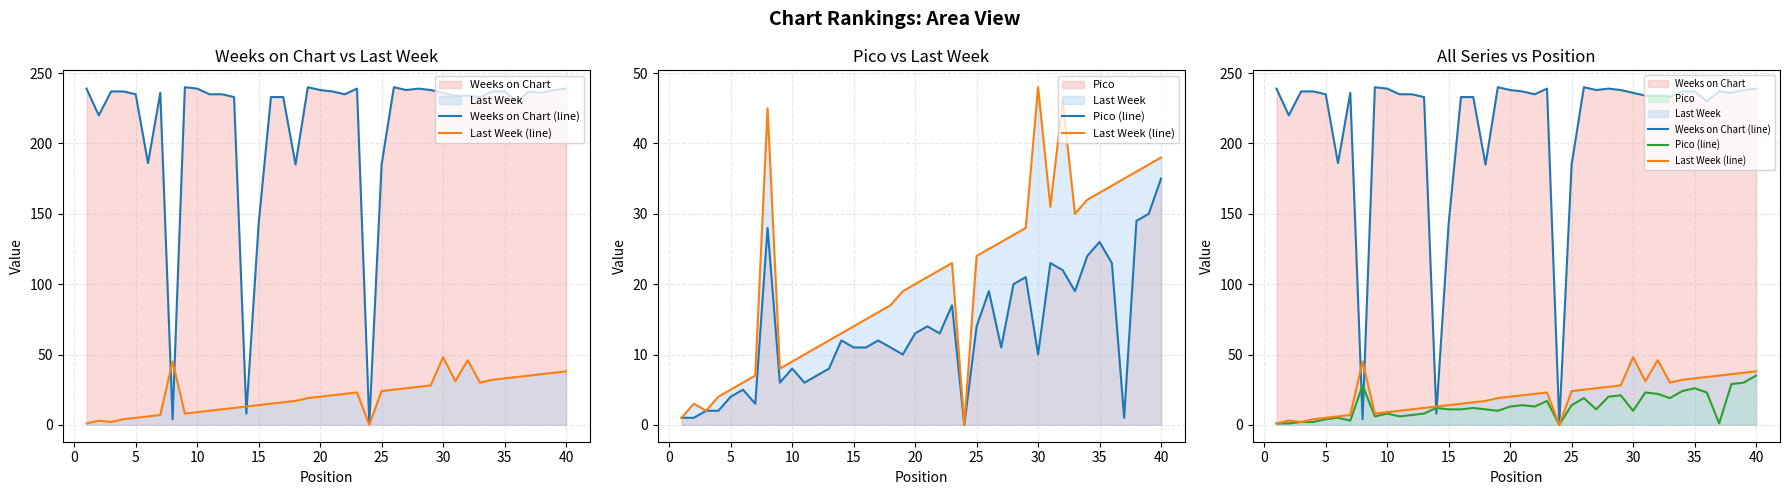

Which series has the largest range (max minus min)?

Weeks on Chart (line)